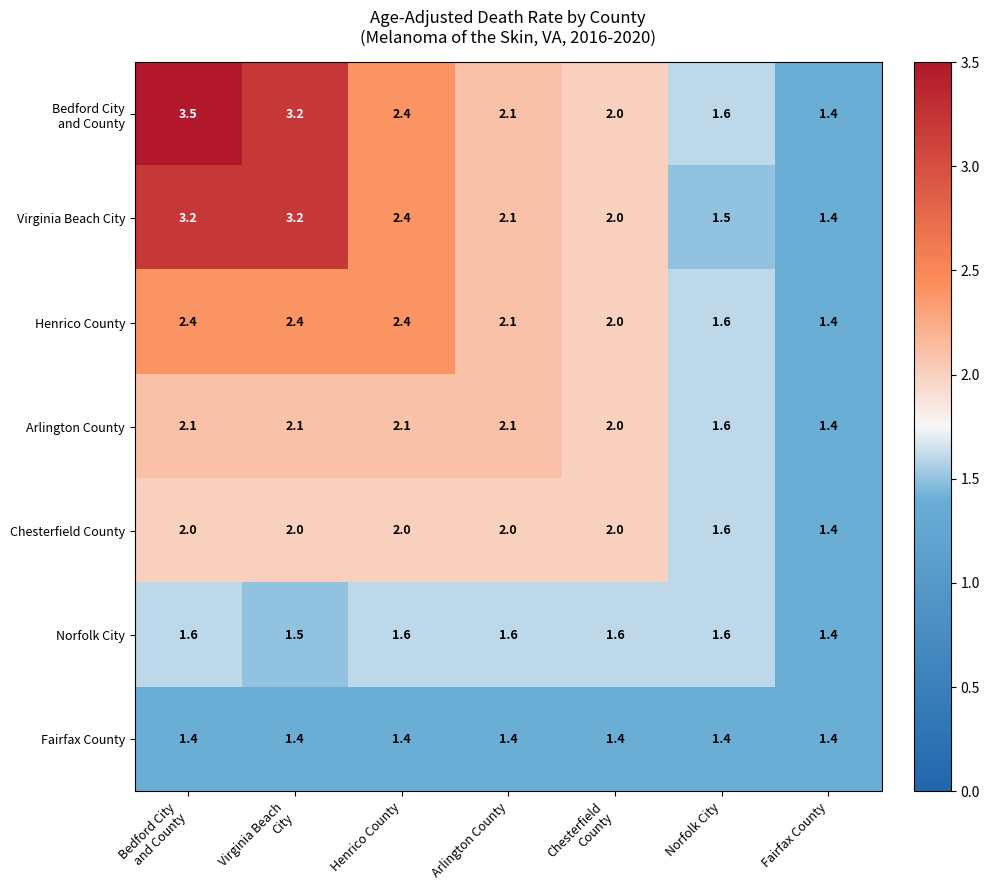

What is the minimum value shown in the chart?

1.4